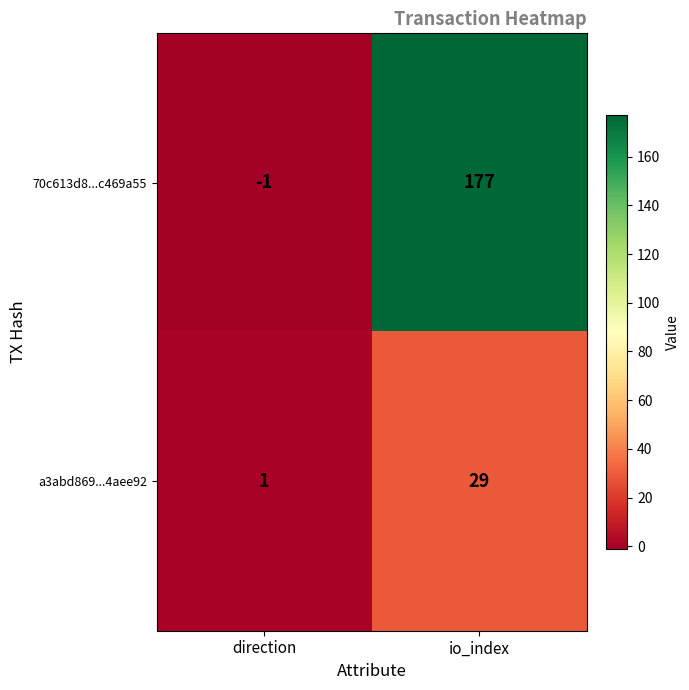

Which series has the largest total across all categories?

70c613d8...c469a55